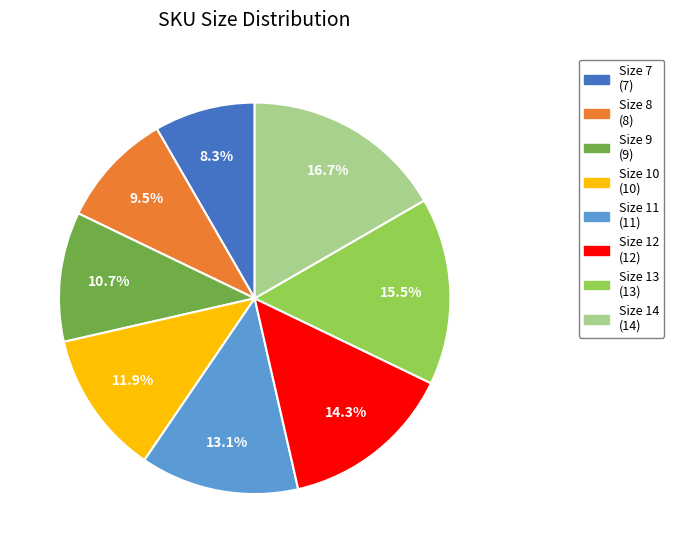

What percentage is the Size 11 slice, to the nearest percent?

13%